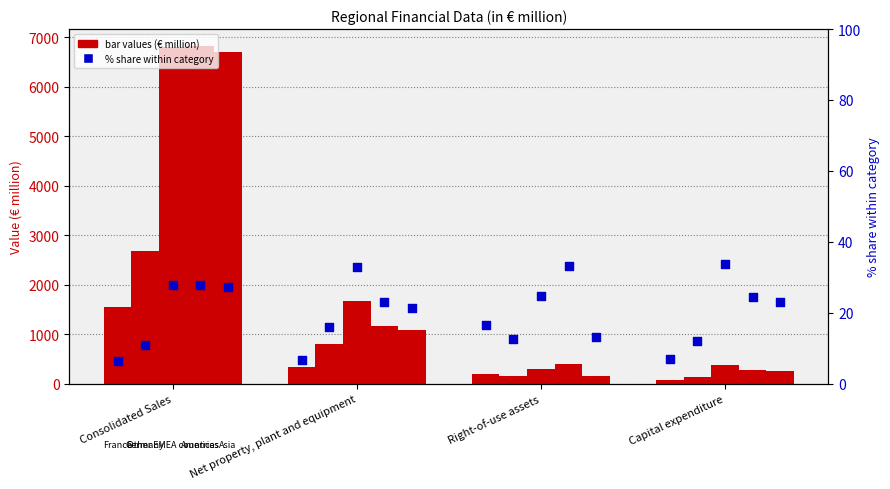

Which series reaches the maximum Y coordinate?

Americas